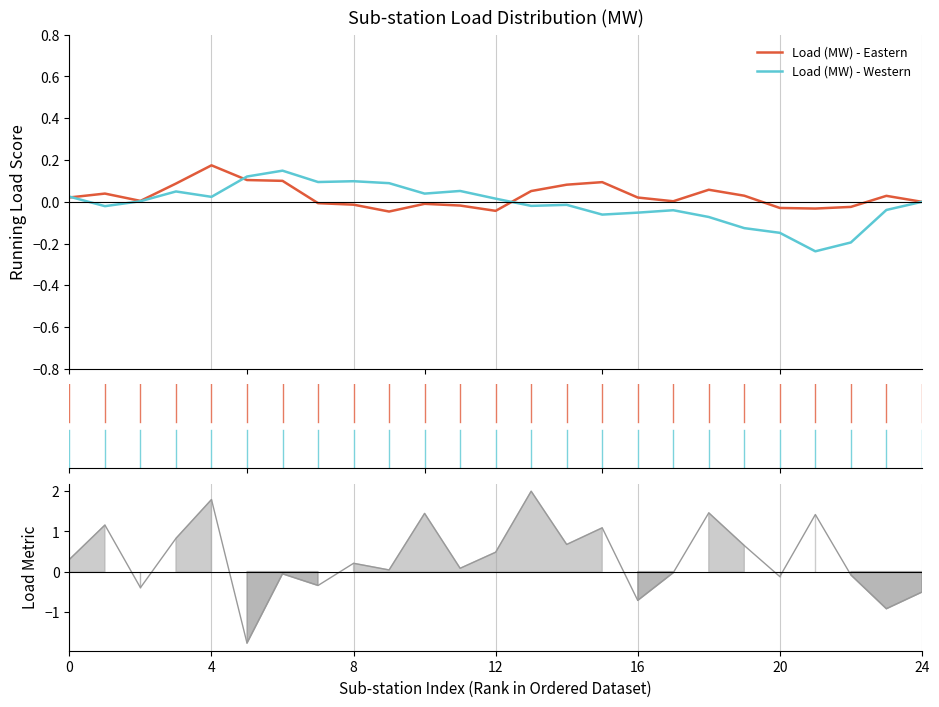

How many intersections are there between Load (MW) - Eastern and Load (MW) - Western?

3